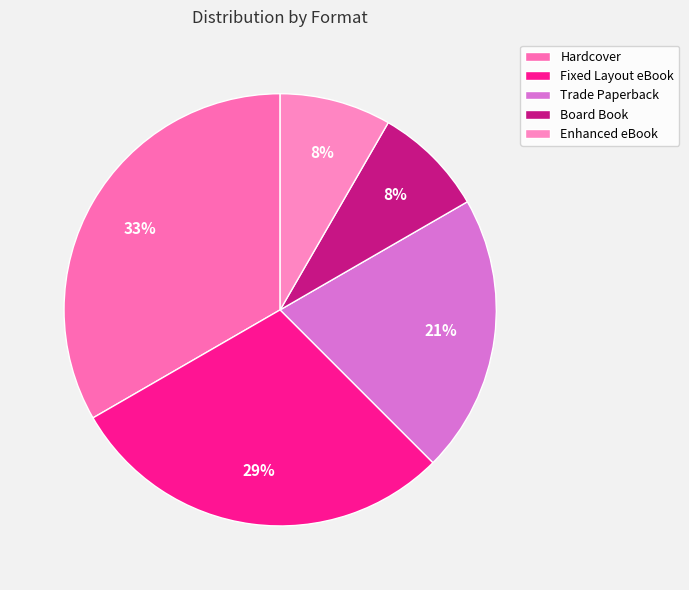

Is it true that Hardcover is 33% of the pie?

True